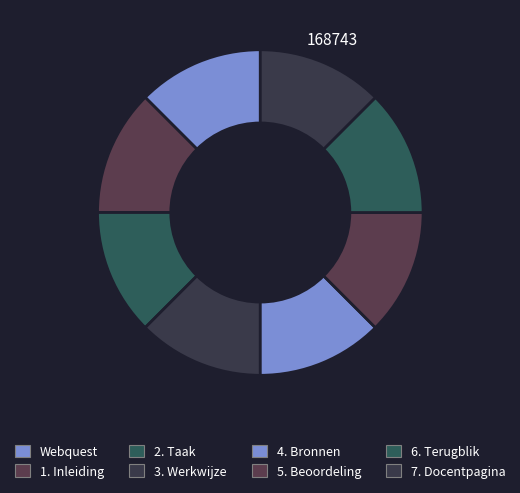

How many slices are in this pie chart?

8